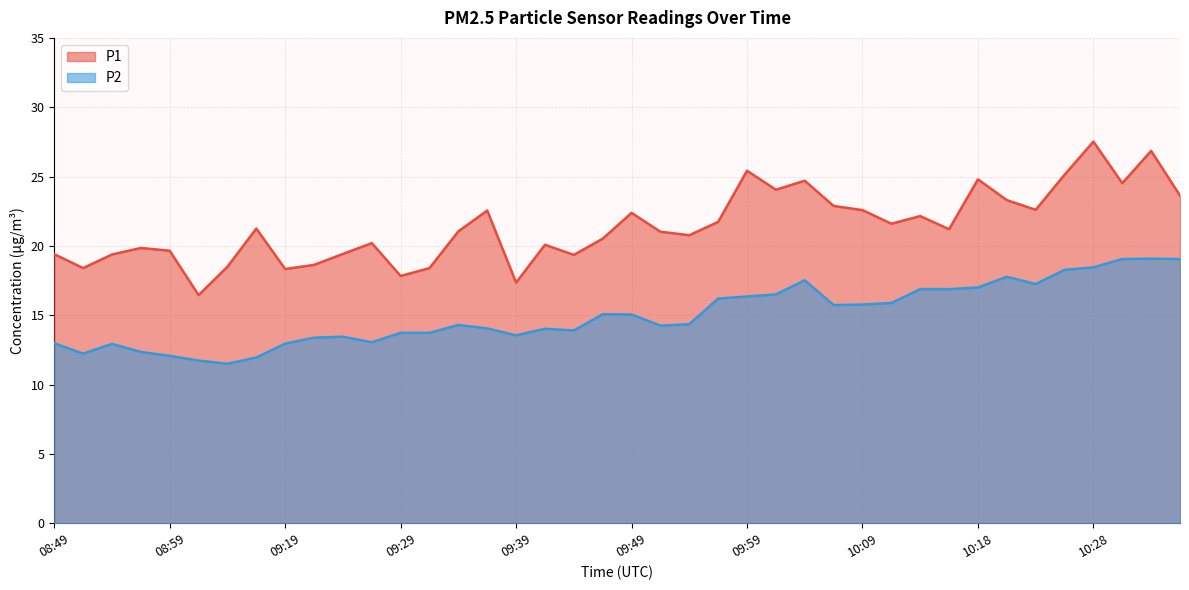

Reading left to right, what are all the values shown in this chart?

P1: 08:49=19.4	08:52=18.4	08:54=19.4	08:57=19.9	08:59=19.6	09:02=16.4	09:04=18.5	09:07=21.2	09:19=18.3	09:22=18.6	09:24=19.4	09:27=20.2	09:29=17.8	09:32=18.4	09:34=21.1	09:36=22.6	09:39=17.4	09:41=20.1	09:44=19.4	09:46=20.5	09:49=22.4	09:51=21.0	09:54=20.8	09:56=21.7	09:59=25.4	10:01=24.1	10:04=24.7	10:06=22.9	10:09=22.6	10:11=21.6	10:13=22.1	10:16=21.2	10:18=24.8	10:21=23.3	10:23=22.6	10:26=25.1	10:28=27.5	10:31=24.5	10:33=26.9	10:36=23.6
P2: 08:49=13.0	08:52=12.2	08:54=12.9	08:57=12.3	08:59=12.1	09:02=11.7	09:04=11.5	09:07=11.9	09:19=12.9	09:22=13.4	09:24=13.4	09:27=13.1	09:29=13.7	09:32=13.7	09:34=14.3	09:36=14.1	09:39=13.6	09:41=14.0	09:44=13.9	09:46=15.1	09:49=15.1	09:51=14.2	09:54=14.3	09:56=16.2	09:59=16.4	10:01=16.5	10:04=17.5	10:06=15.7	10:09=15.8	10:11=15.9	10:13=16.9	10:16=16.9	10:18=17.0	10:21=17.8	10:23=17.2	10:26=18.3	10:28=18.4	10:31=19.1	10:33=19.1	10:36=19.1